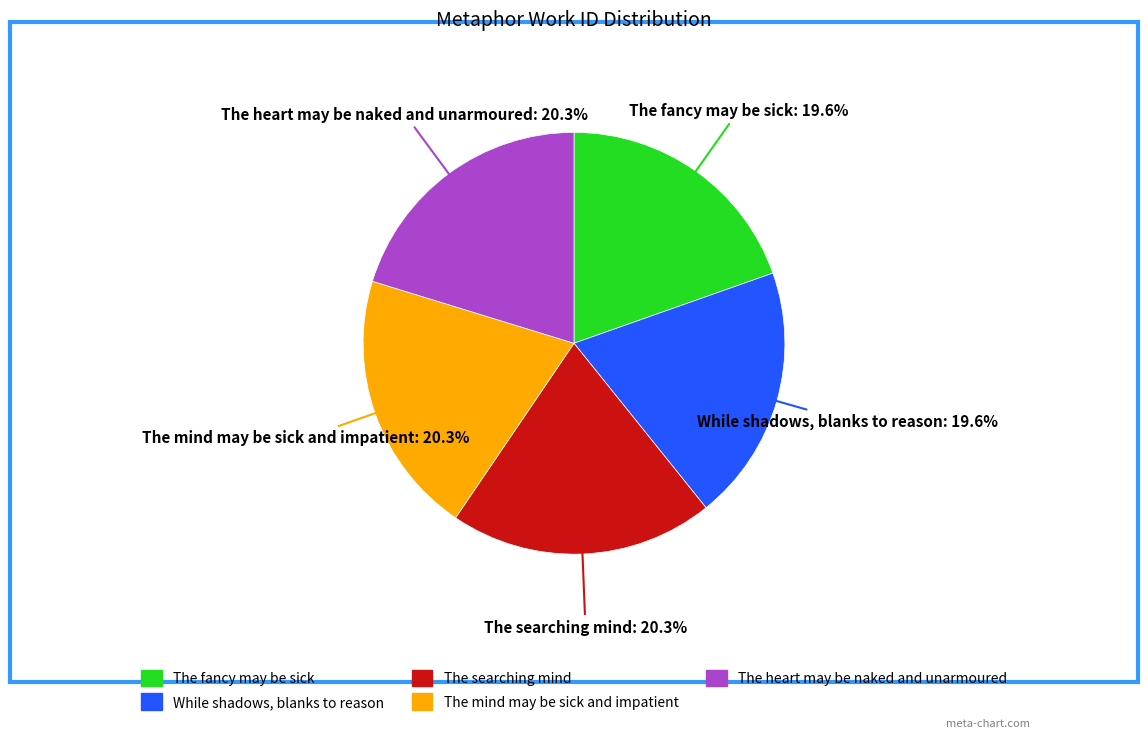

What is the ratio of the value at The searching mind to the value at The fancy may be sick?

1.0